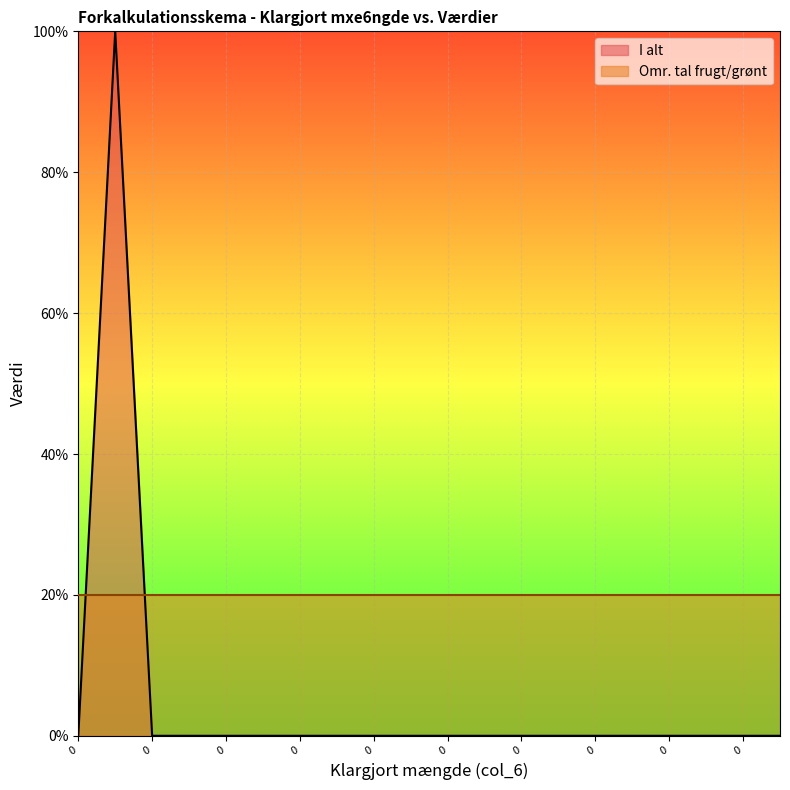

How many lines are shown in the chart?

2